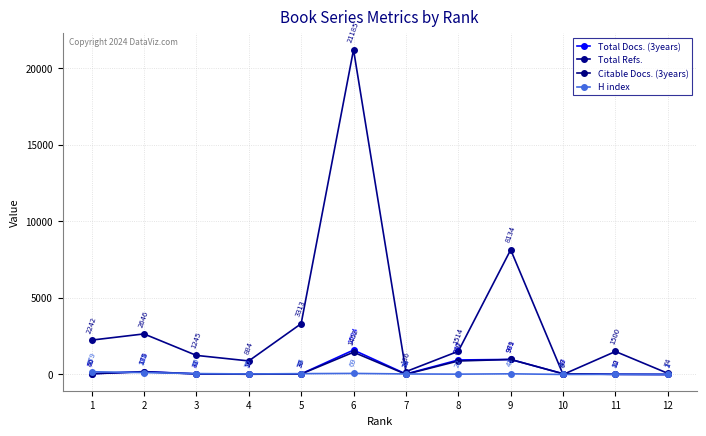

What is the value of the H index point at the 5th from the left?

54